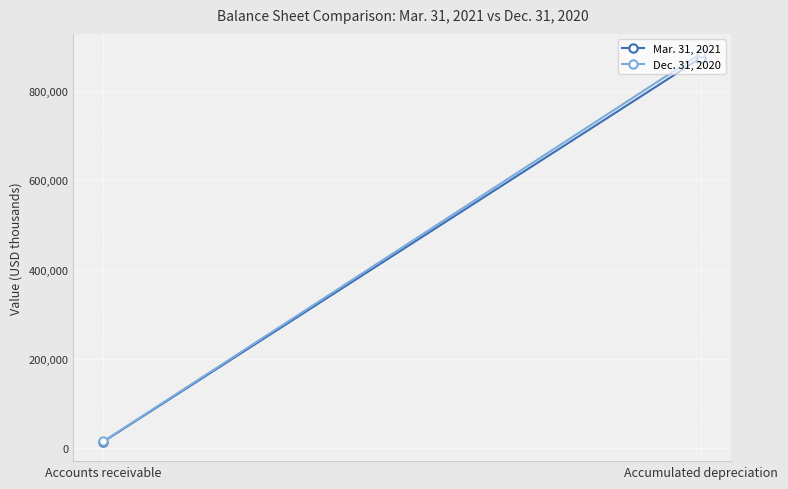

What is the average value of the Mar. 31, 2021 series?

444572